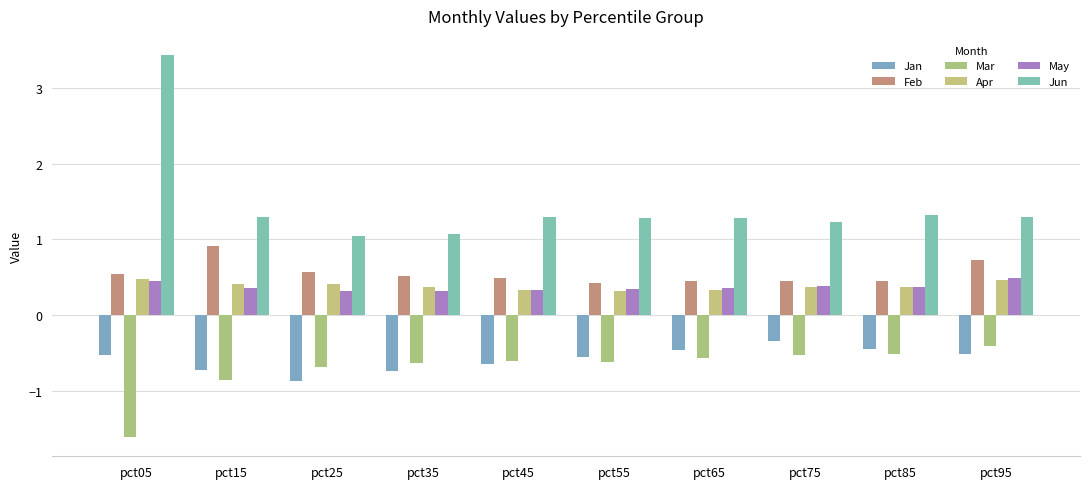

What is the average value of the Jun series?

1.5